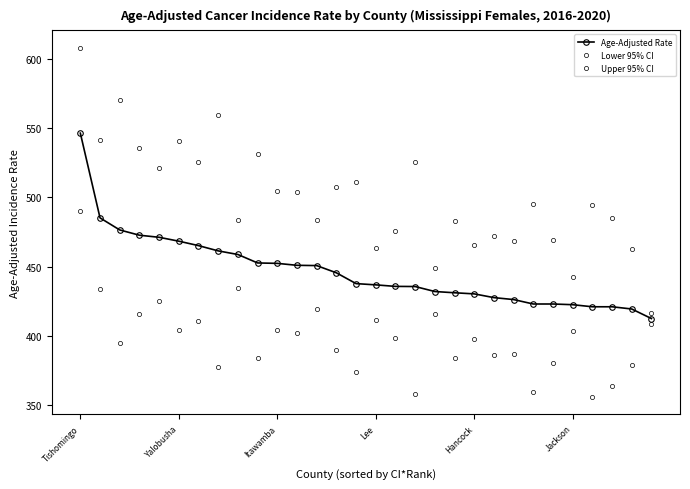

How many lines are shown in the chart?

3